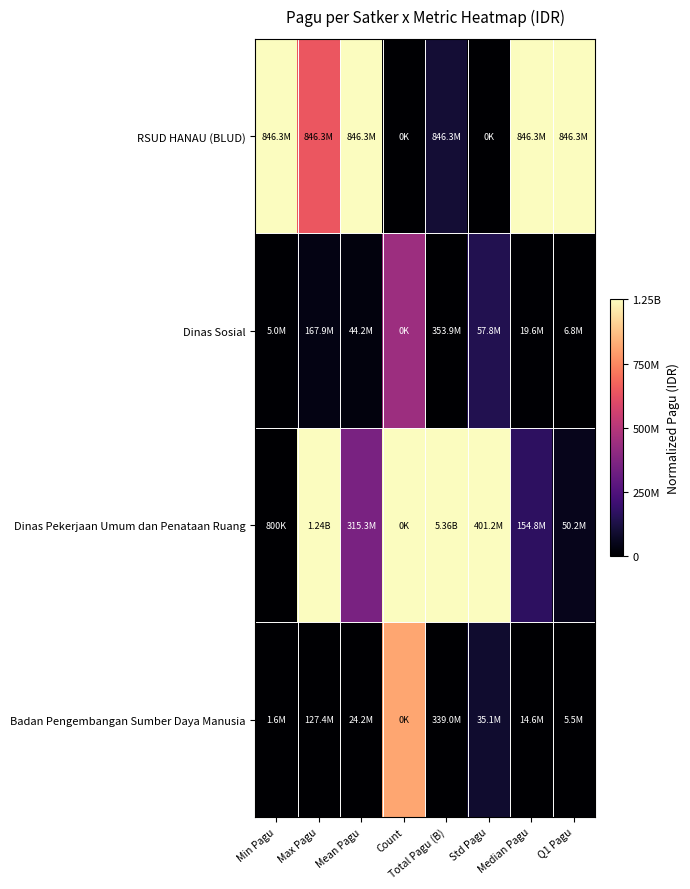

Count the number of data series in this chart.

4